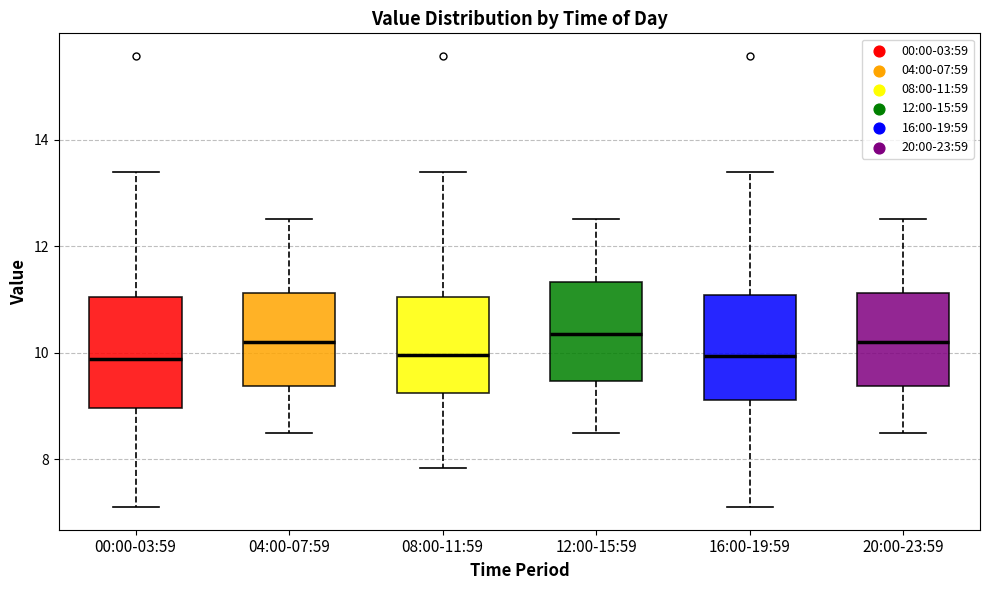

Where does the lower whisker of the box for 04:00-07:59 end on the y-axis? The values are not printed on the chart, so give them approximately, as read against the axis.

8.6